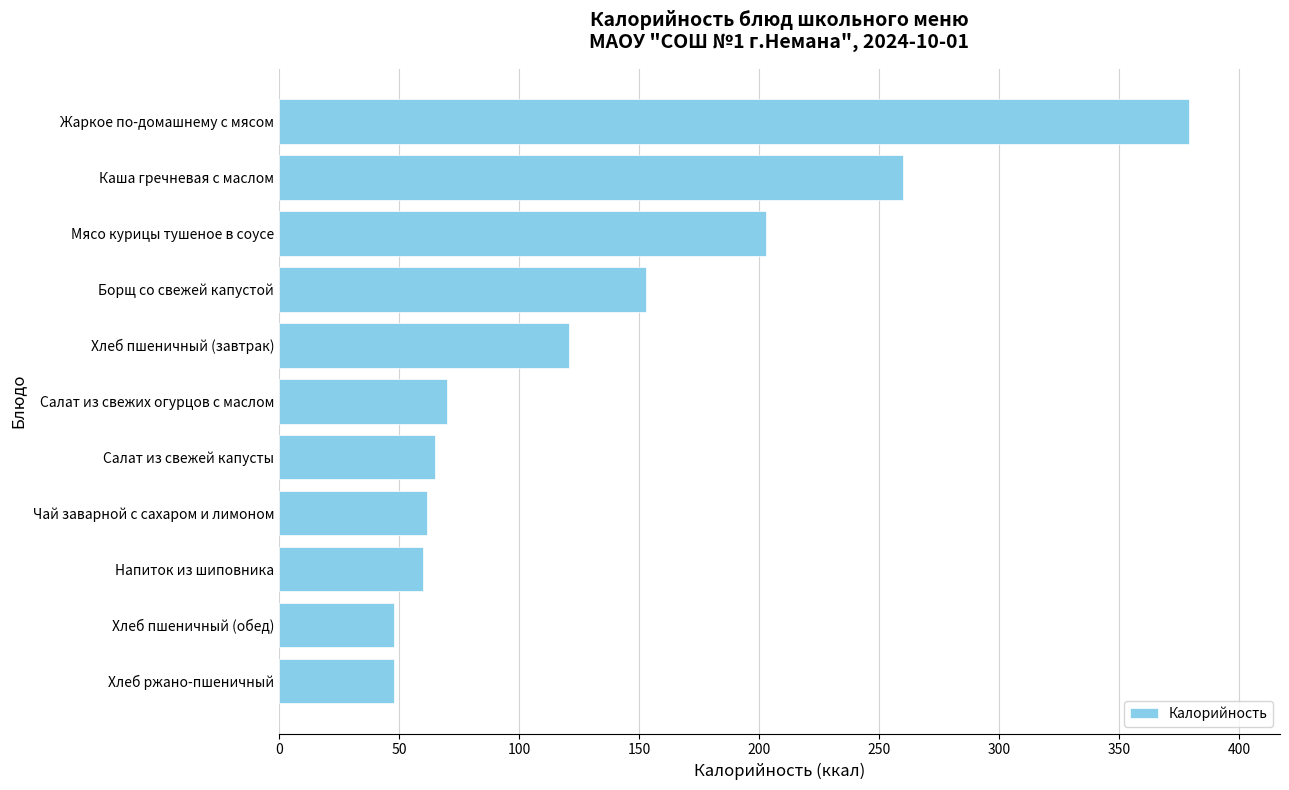

How many series are shown in this chart?

1